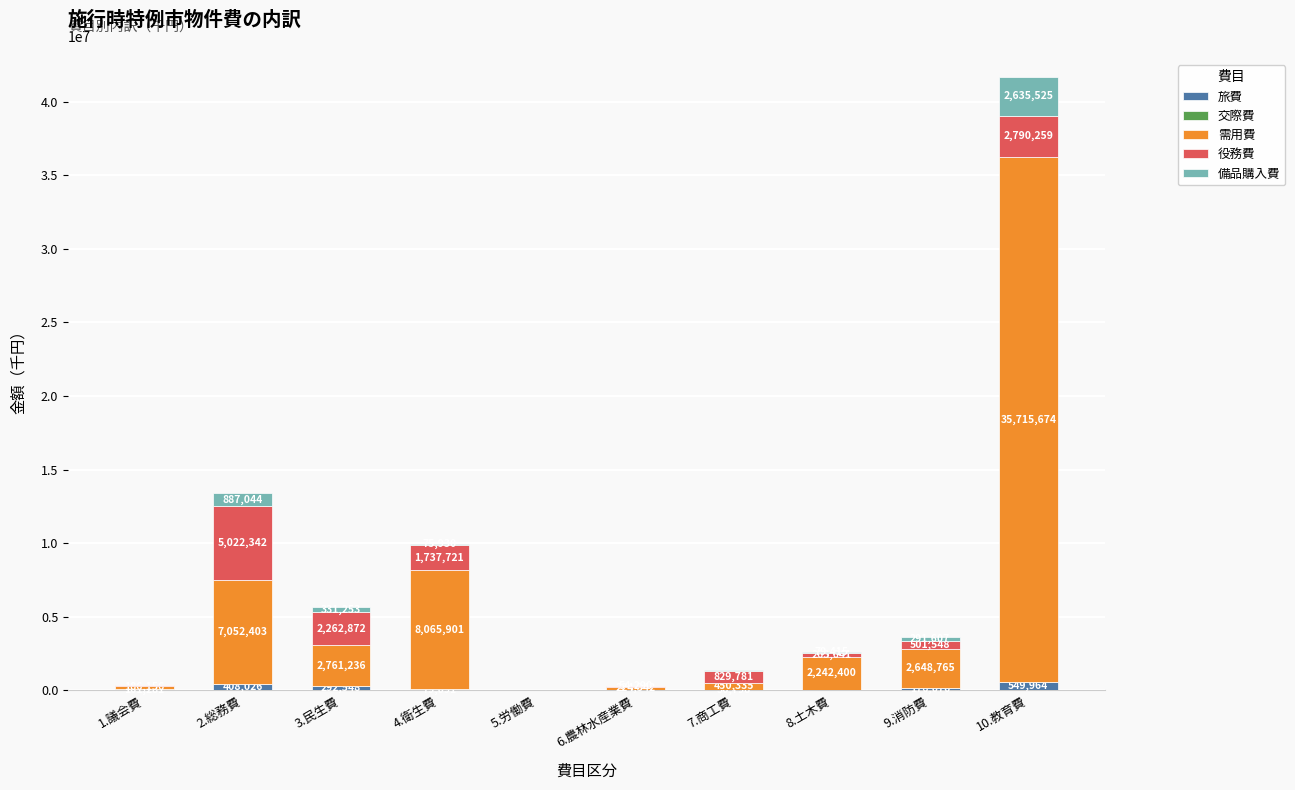

True or false: 旅費 has a value of 549964 at 10.教育費.

True